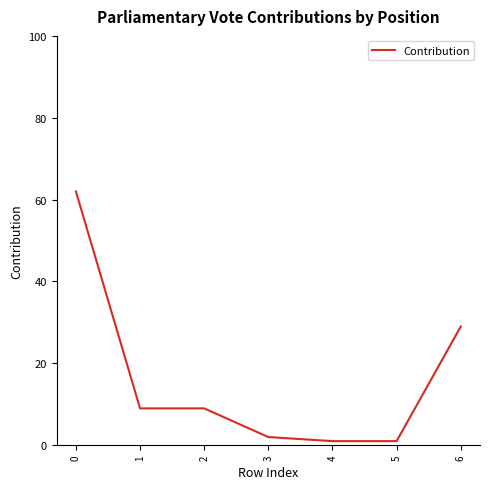

True or false: the data shows 9 at 2.

True